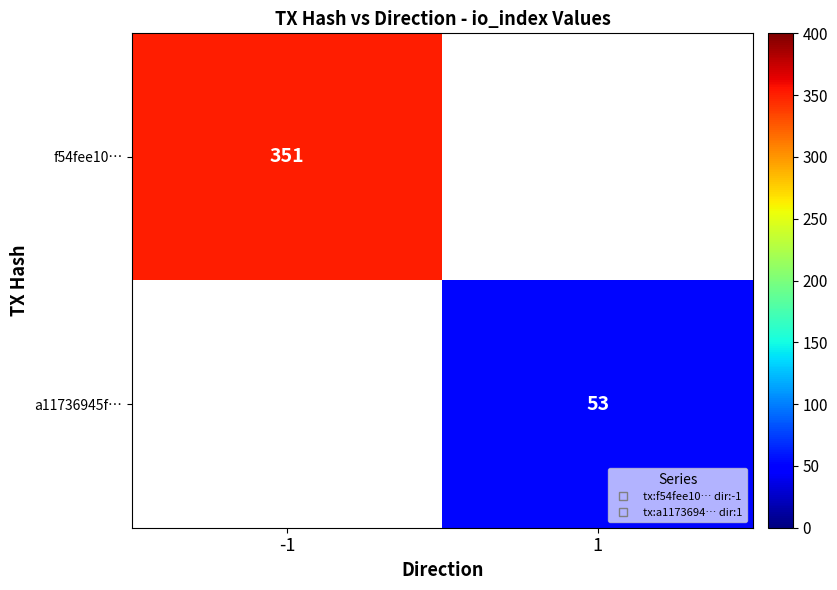

Which category has the lowest value in the f54fee10… series?

-1